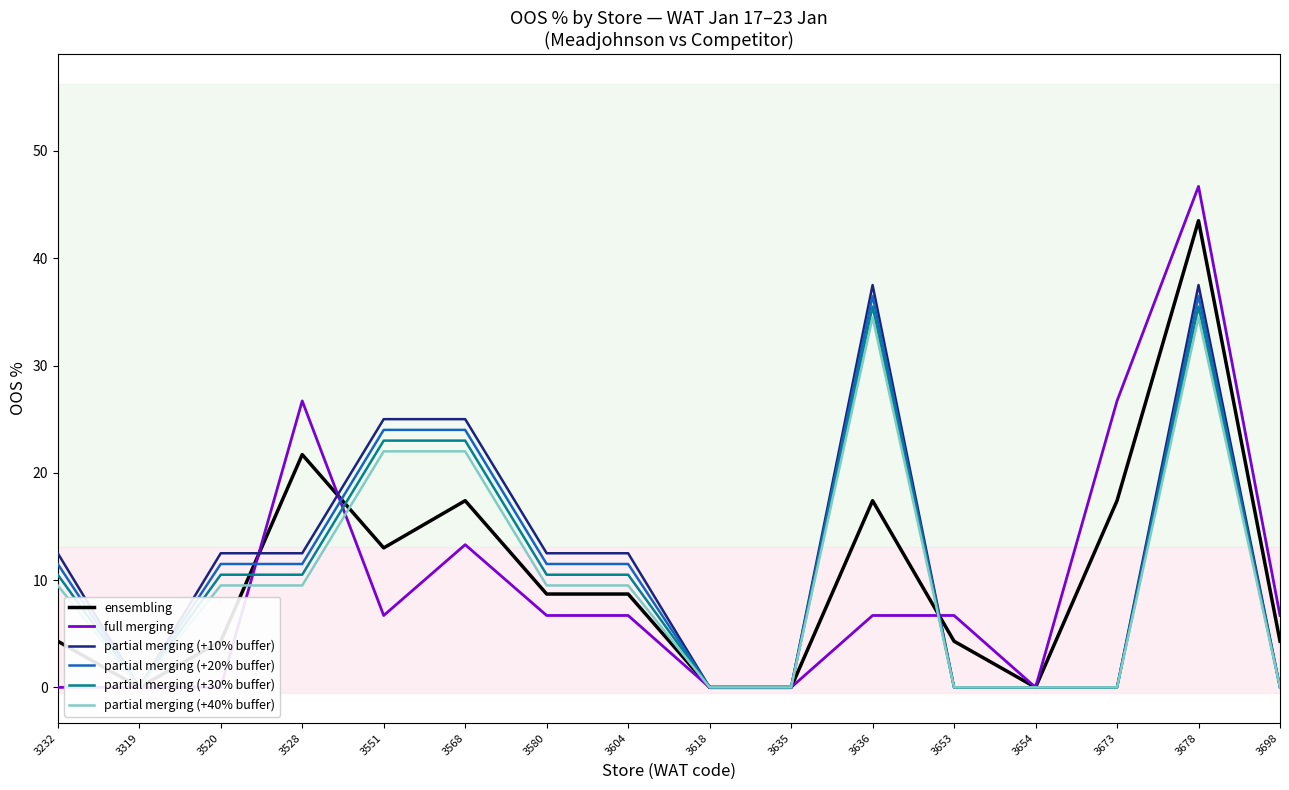

At 3232, list the series in order from smallest to largest.

full merging, ensembling, partial merging (+40% buffer), partial merging (+30% buffer), partial merging (+20% buffer), partial merging (+10% buffer)